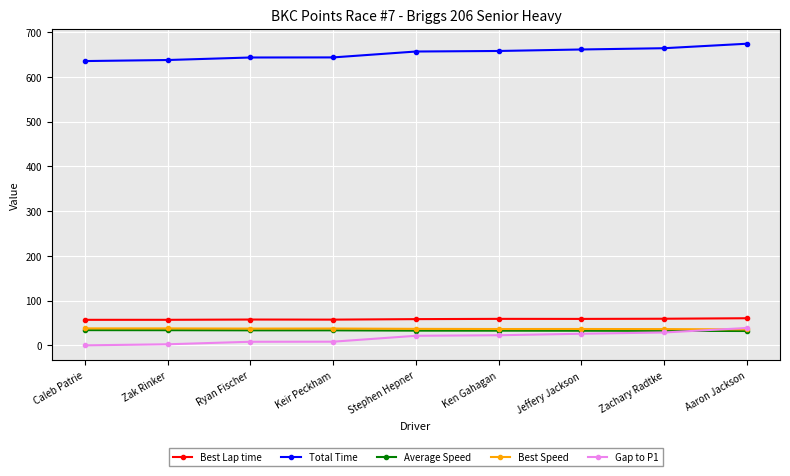

True or false: Best Speed has more than 0 interior local peaks.

True